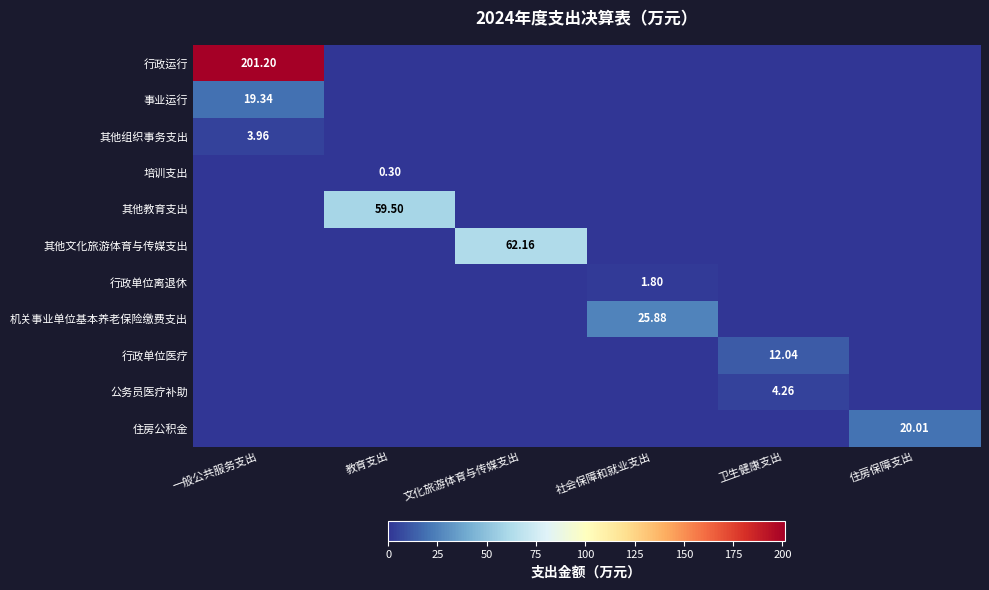

At which label does 住房公积金 reach its minimum?

一般公共服务支出